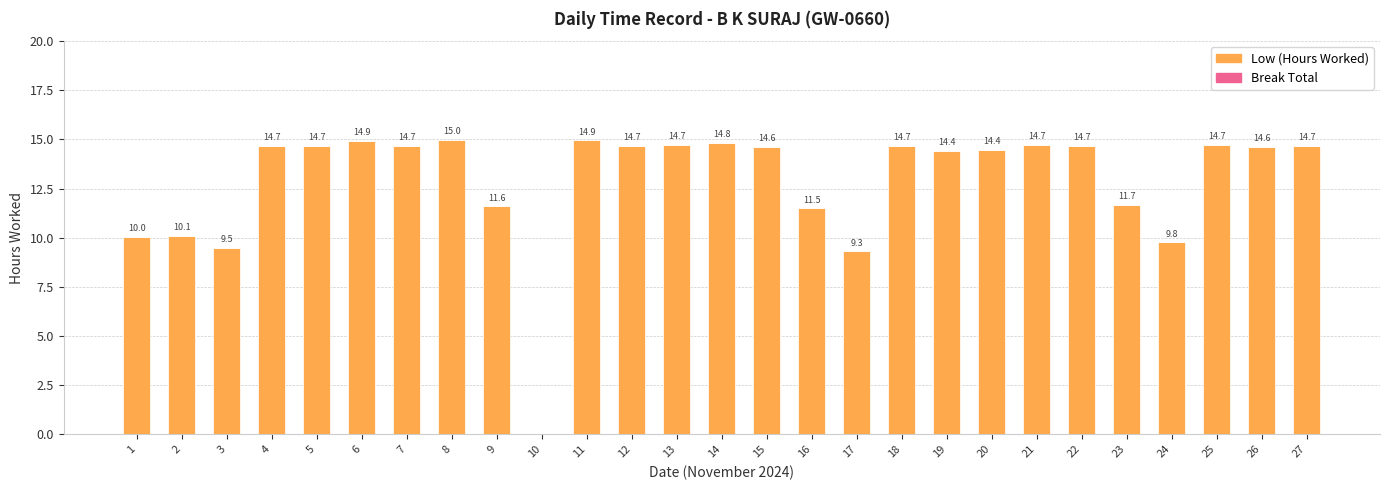

At which label is the value closest to 7?

17